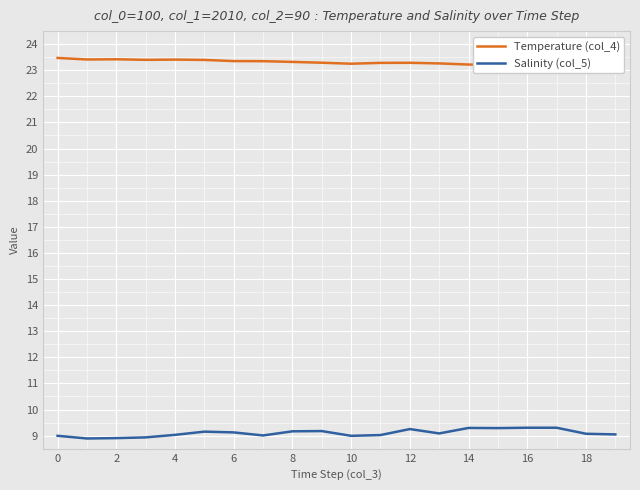

Is the value of Temperature (col_4) at 2 greater than the value of Salinity (col_5) at 13?

Yes